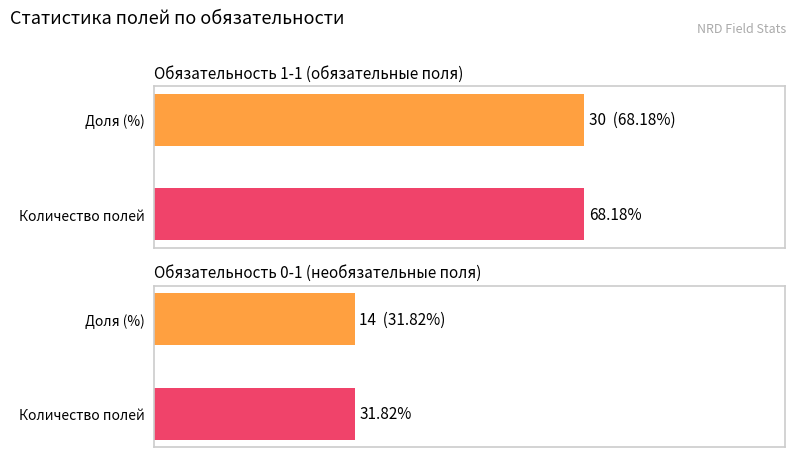

List the labels in order of value, largest first.

1-1, 0-1